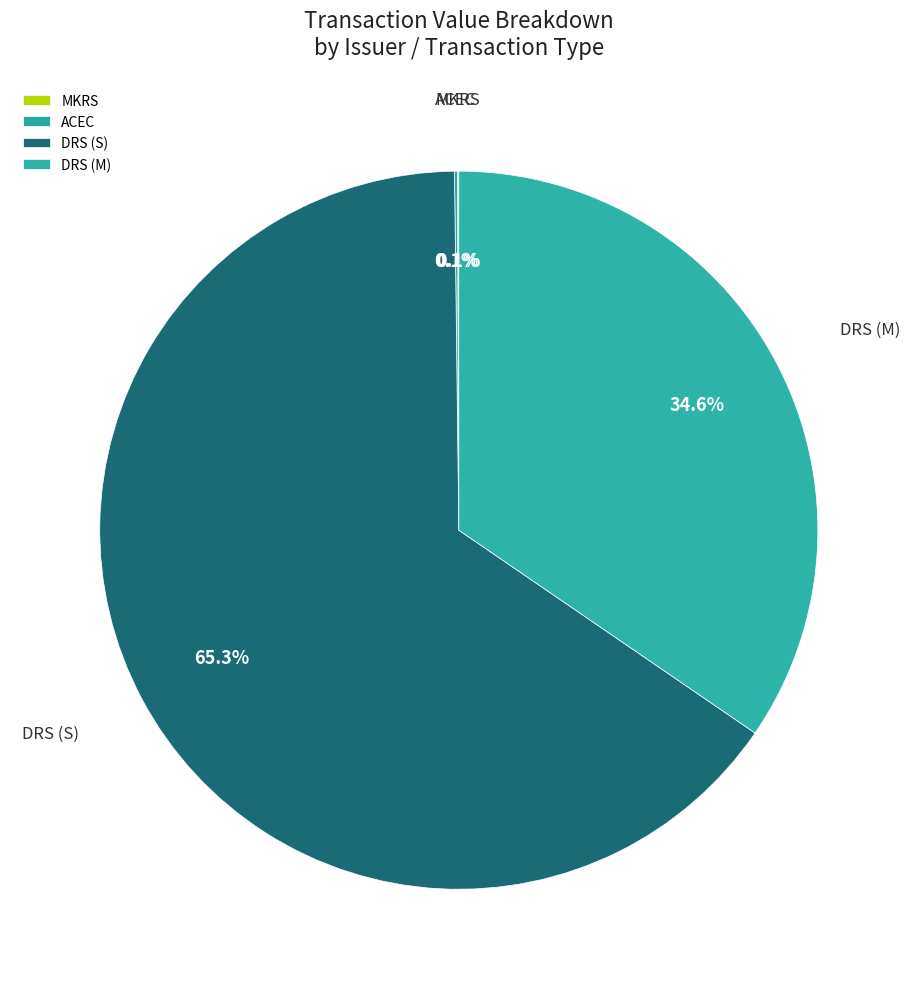

What portion of the pie excludes DRS (M)?

65.4%